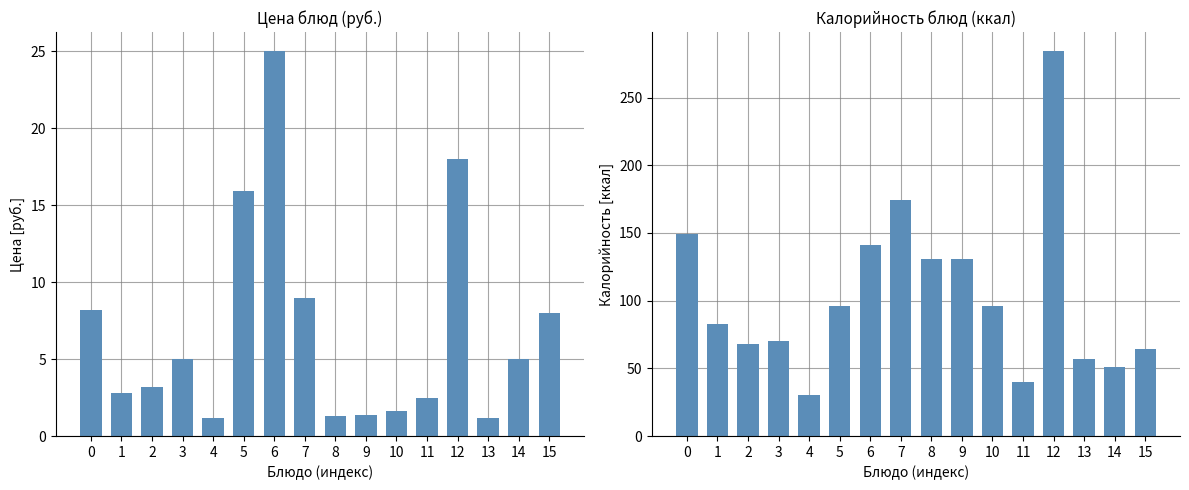

At how many categories does at least one series exceed 161?

2